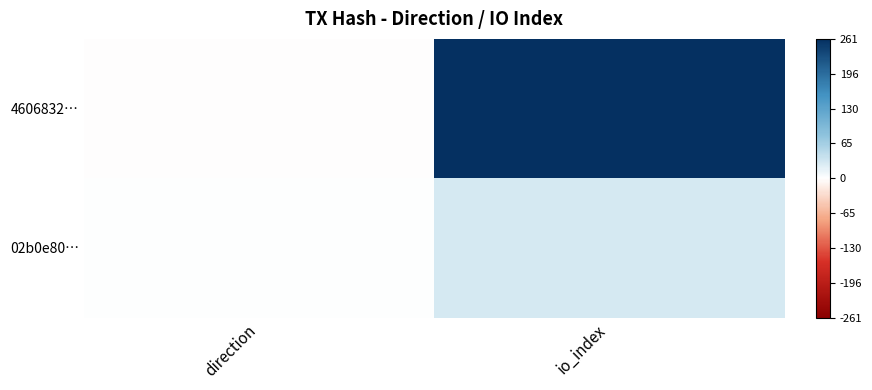

At which category is the sum across all series the highest?

io_index